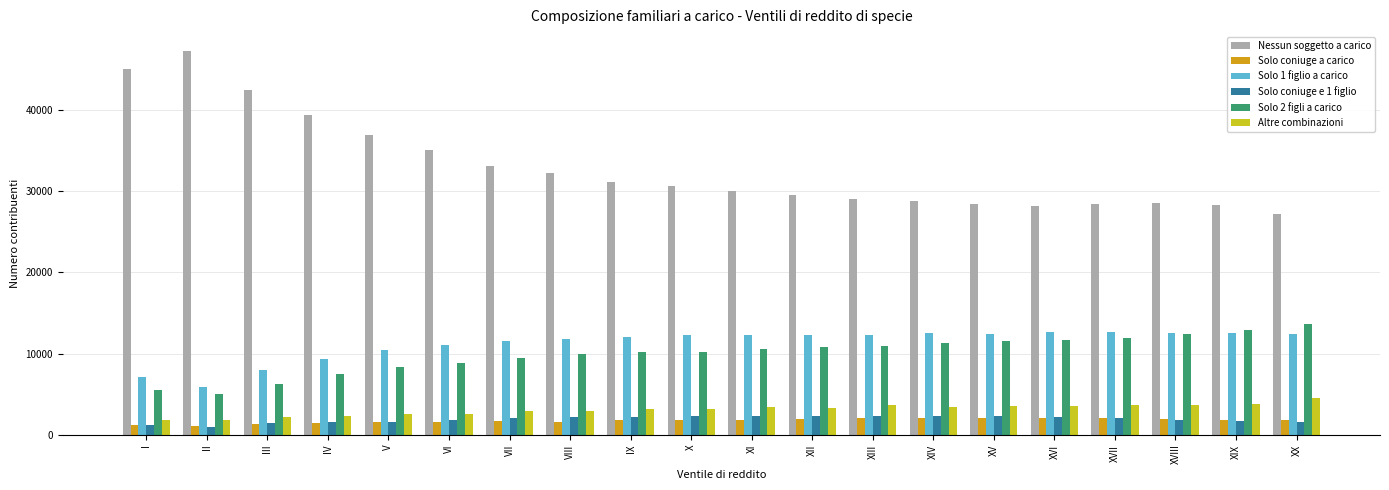

What is the spread (max minus min) of values at V?

35257